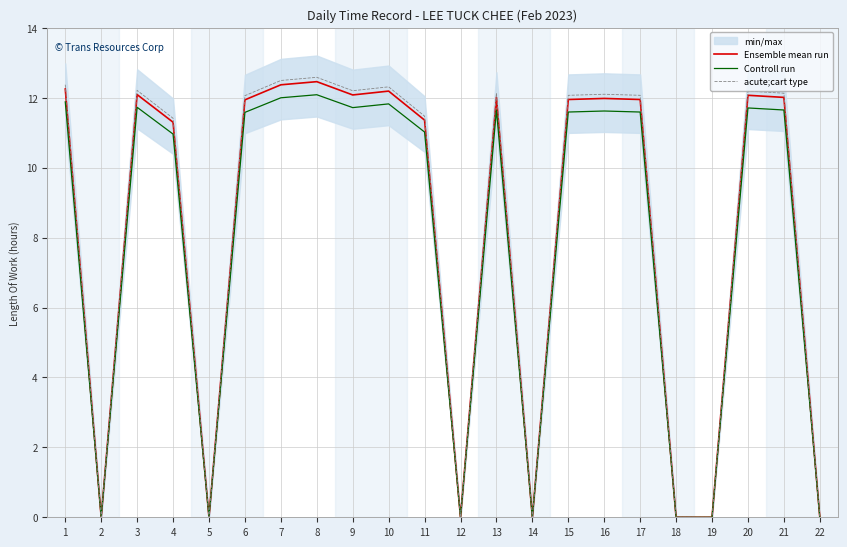

Is the value of Controll run at 20 greater than the value of Ensemble mean run at 18?

Yes